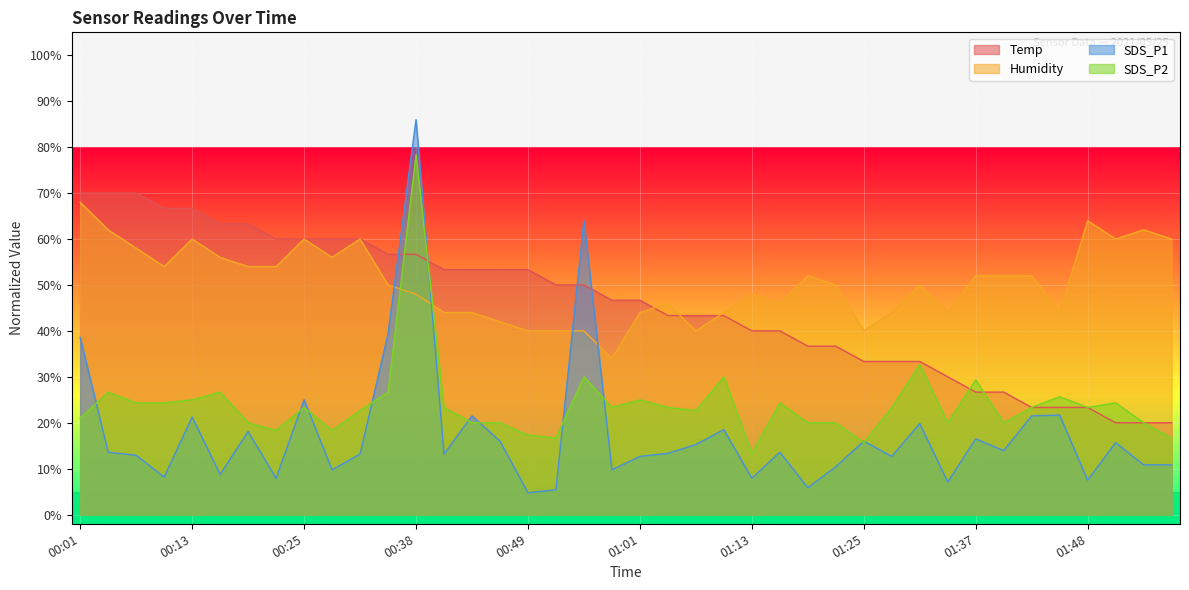

Which series changed the most between 01:25 and 01:31?

SDS_P2